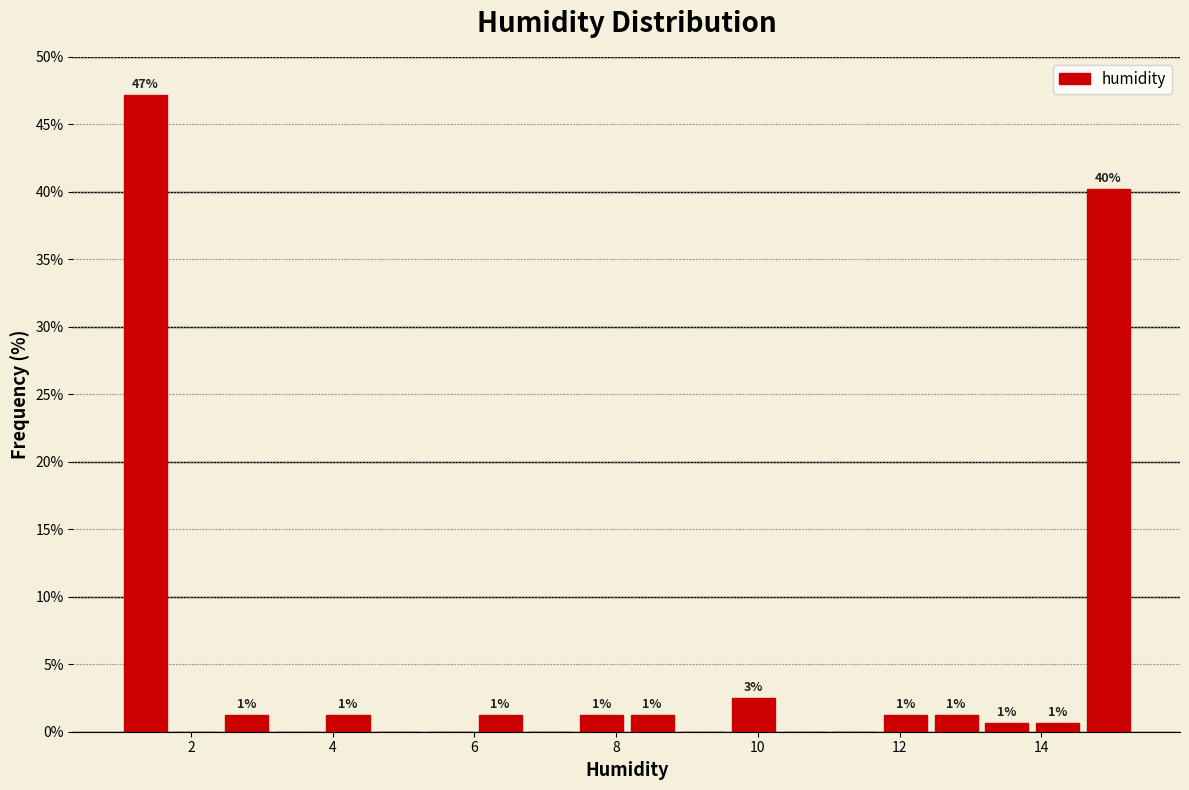

Around what value on the x-axis is the tallest bar? Give the approximate position of its centre, as read against the axis.

1.4